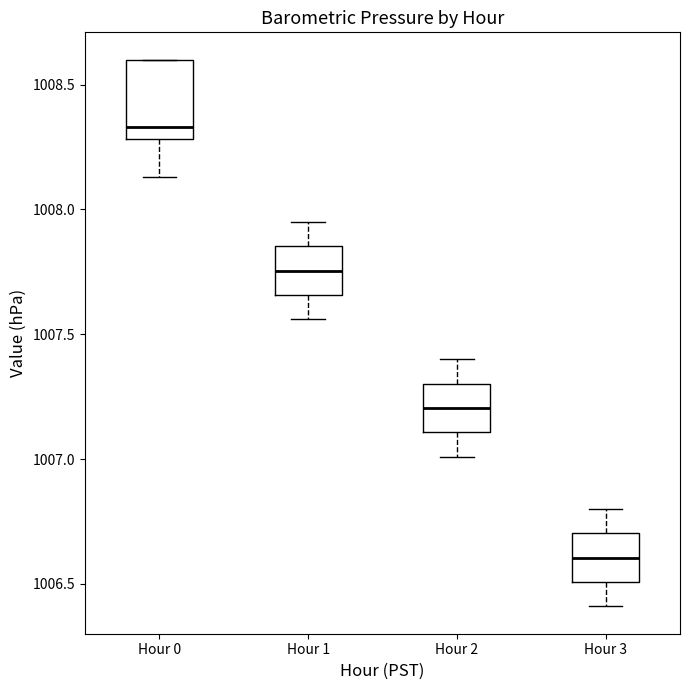

Where does the median line of the box for Hour 1 sit on the y-axis? The values are not printed on the chart, so give them approximately, as read against the axis.

1007.75